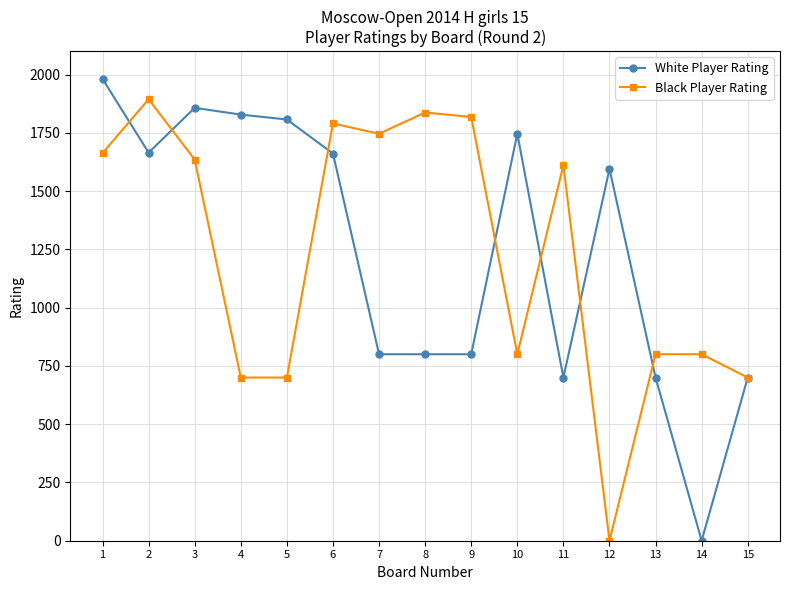

What are all the series names shown in the legend?

White Player Rating, Black Player Rating